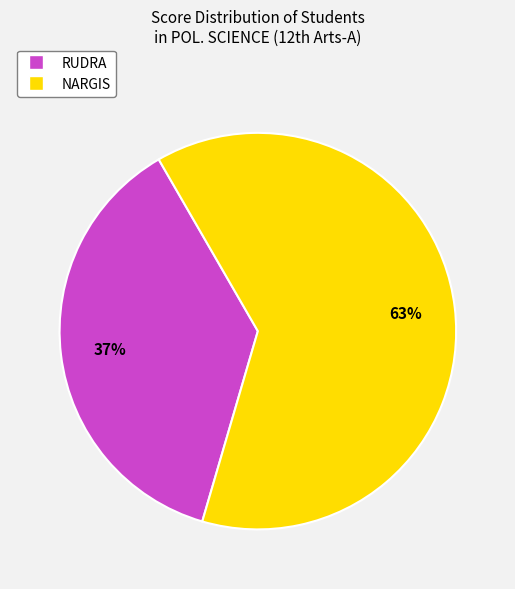

Is the sum of RUDRA and NARGIS greater than half?

Yes